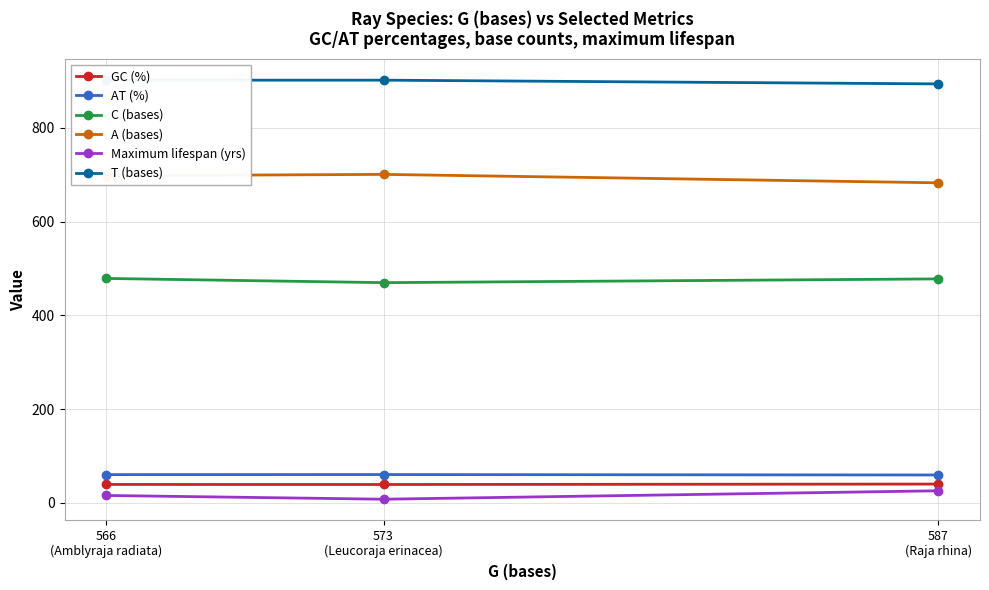

At which label does Maximum lifespan (yrs) first exceed 16?

587
(Raja rhina)